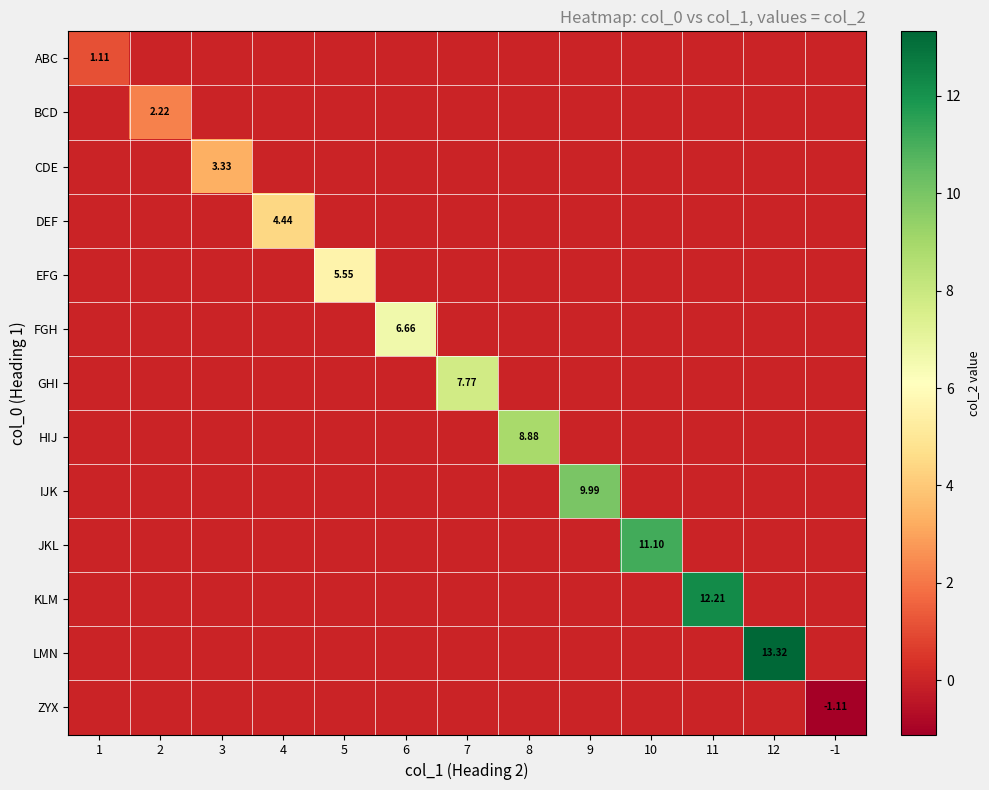

The CDE series shows 1.1 at 1. True or false?

False